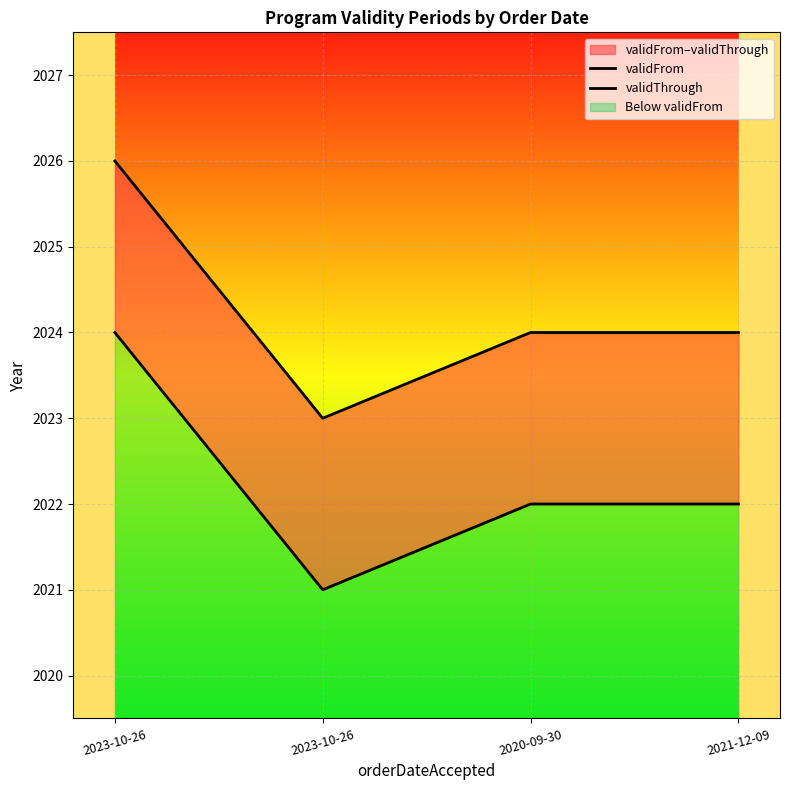

What value does the validThrough series have at 2020-09-30?

2024